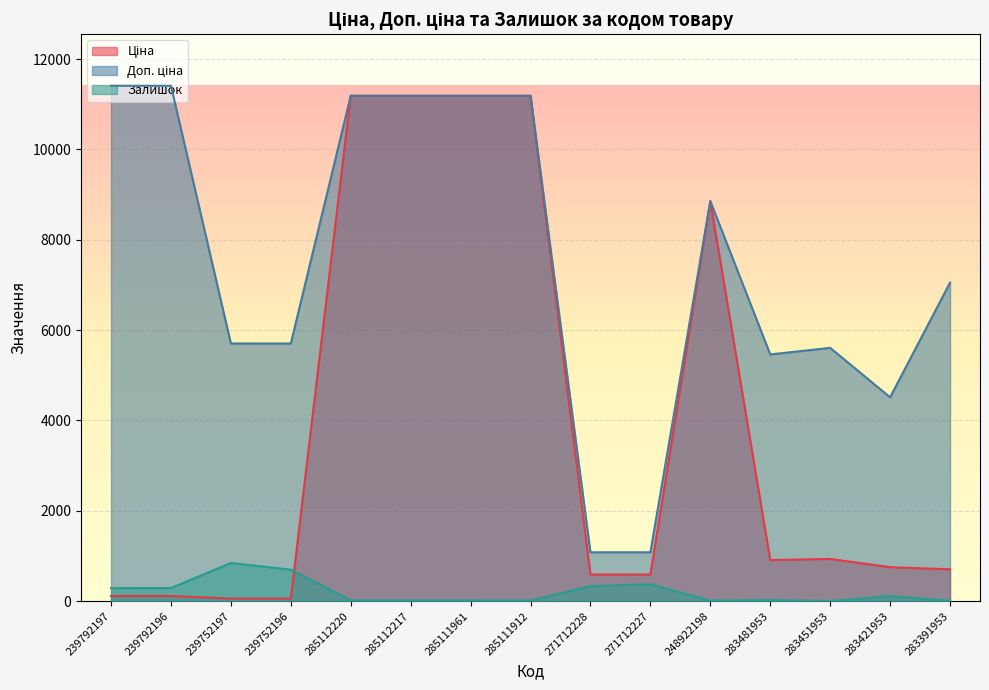

Is the value of Залишок at 285112220 greater than the value of Ціна at 271712228?

No